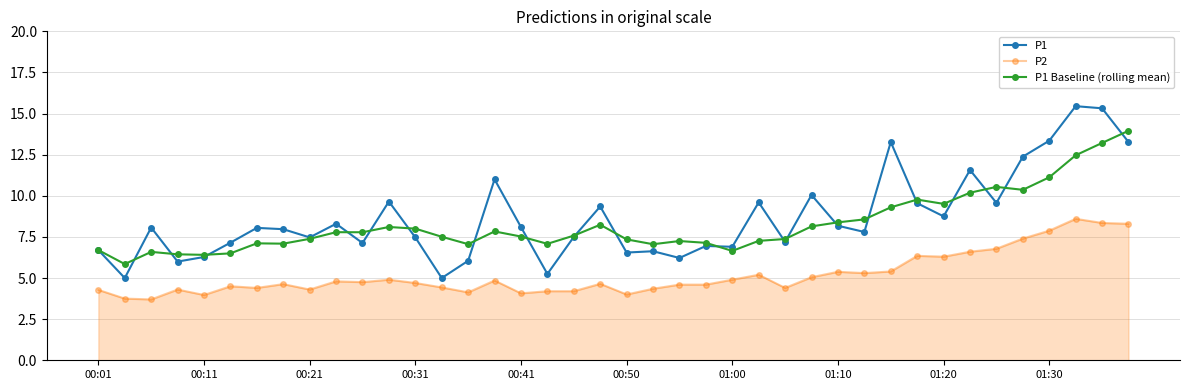

How many categories are shown in the chart?

40